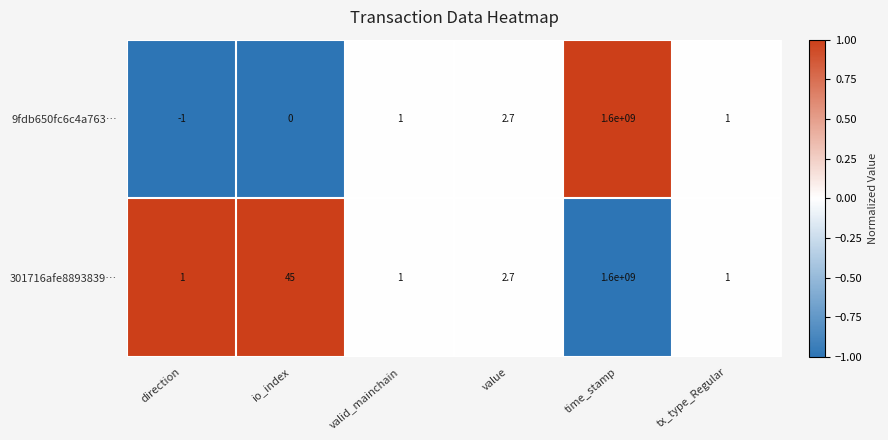

Which series has the widest spread of values?

9fdb650fc6c4a763…